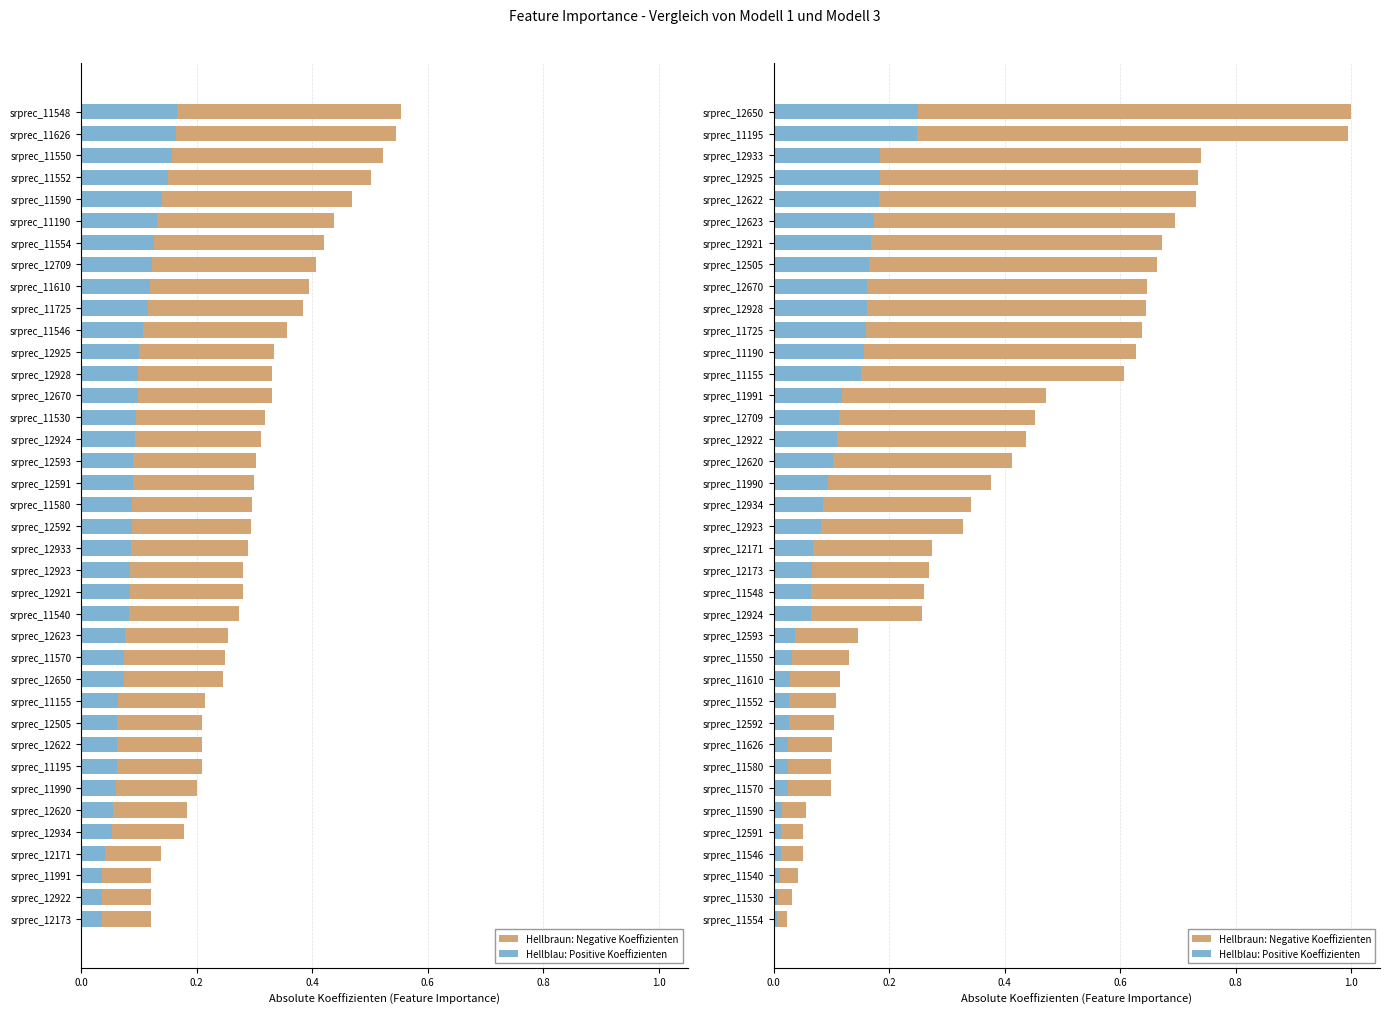

At how many categories does at least one series exceed 0?

38